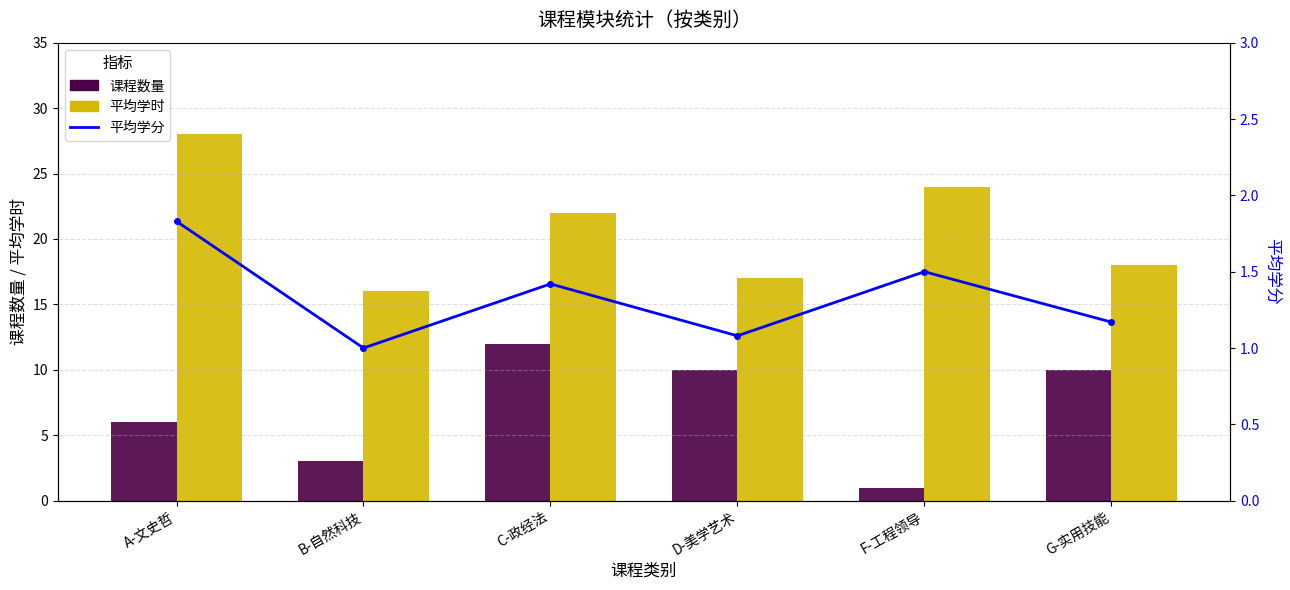

Reading right to left, transcribe all the data shown in this chart.

课程数量: G-实用技能=10.0	F-工程领导=1.0	D-美学艺术=10.0	C-政经法=12.0	B-自然科技=3.0	A-文史哲=6.0
平均学时: G-实用技能=18.0	F-工程领导=24.0	D-美学艺术=17.0	C-政经法=22.0	B-自然科技=16.0	A-文史哲=28.0
平均学分: G-实用技能=1.2	F-工程领导=1.5	D-美学艺术=1.1	C-政经法=1.4	B-自然科技=1.0	A-文史哲=1.8